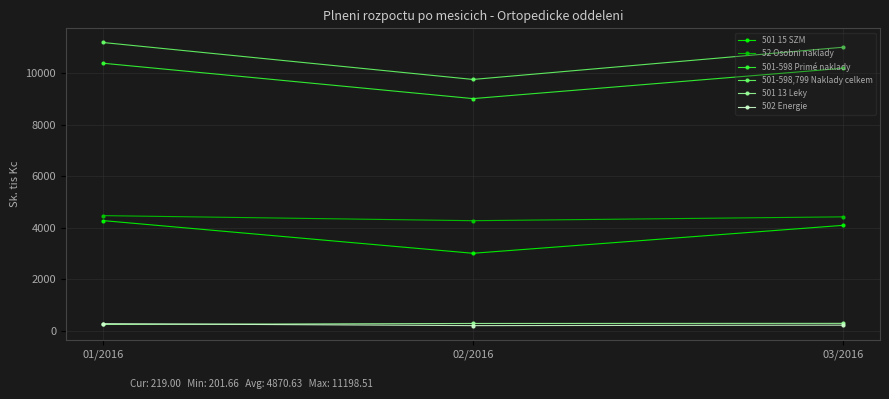

What is the approximate value of 52 Osobni naklady at 02/2016?

4276.7